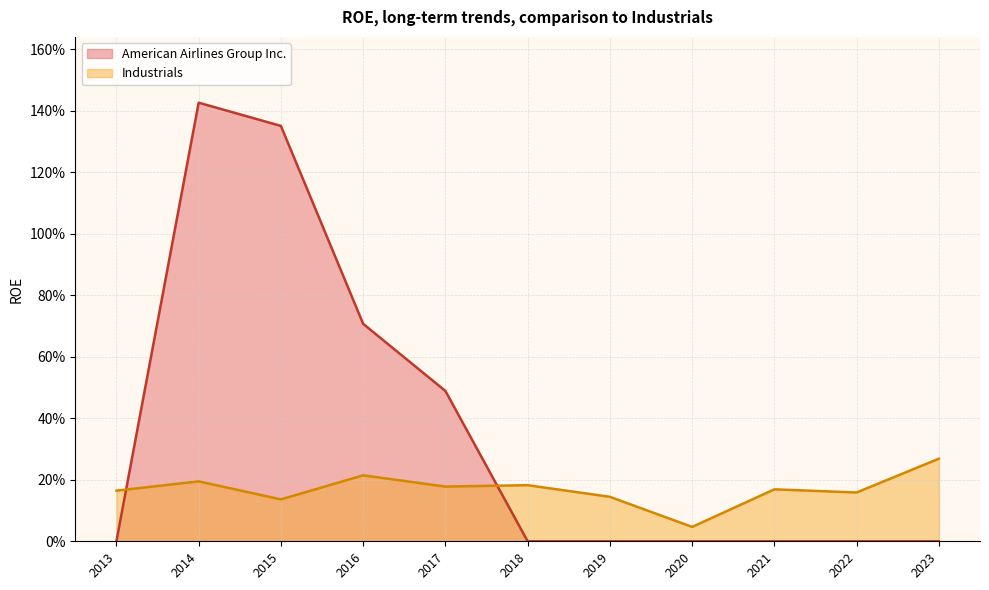

List the series in order of their peak value, highest first.

American Airlines Group Inc., Industrials